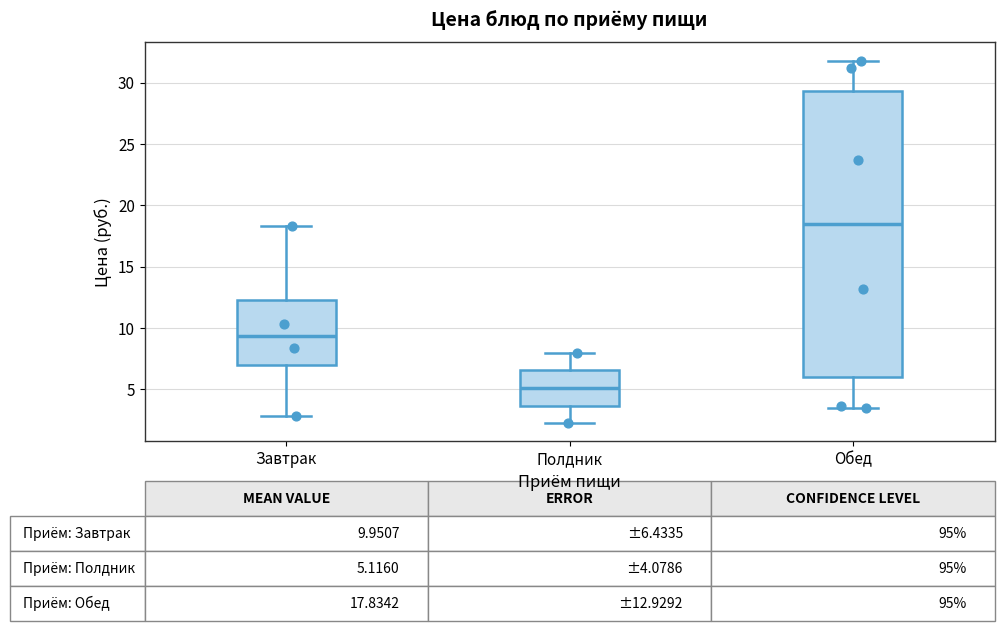

Which box's median line is the highest?

Обед